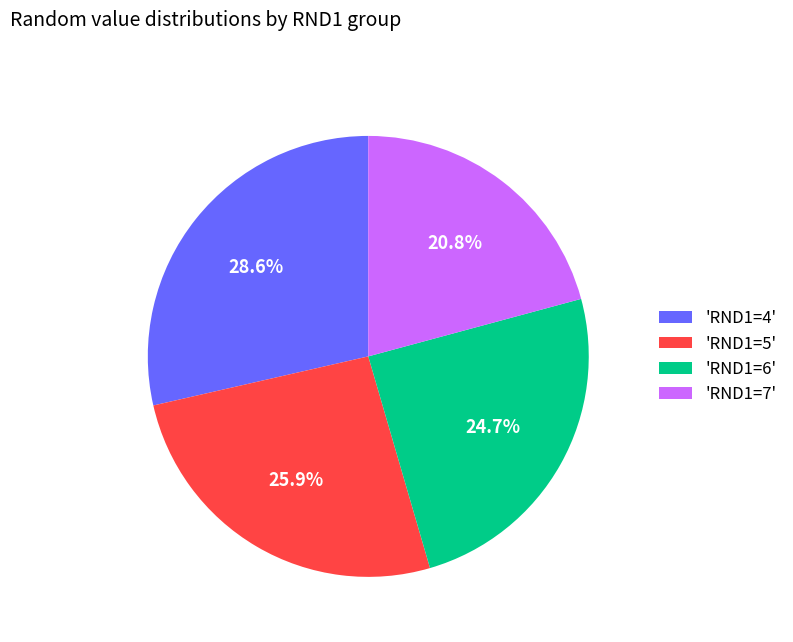

Which category has the biggest portion of the pie?

'RND1=4'